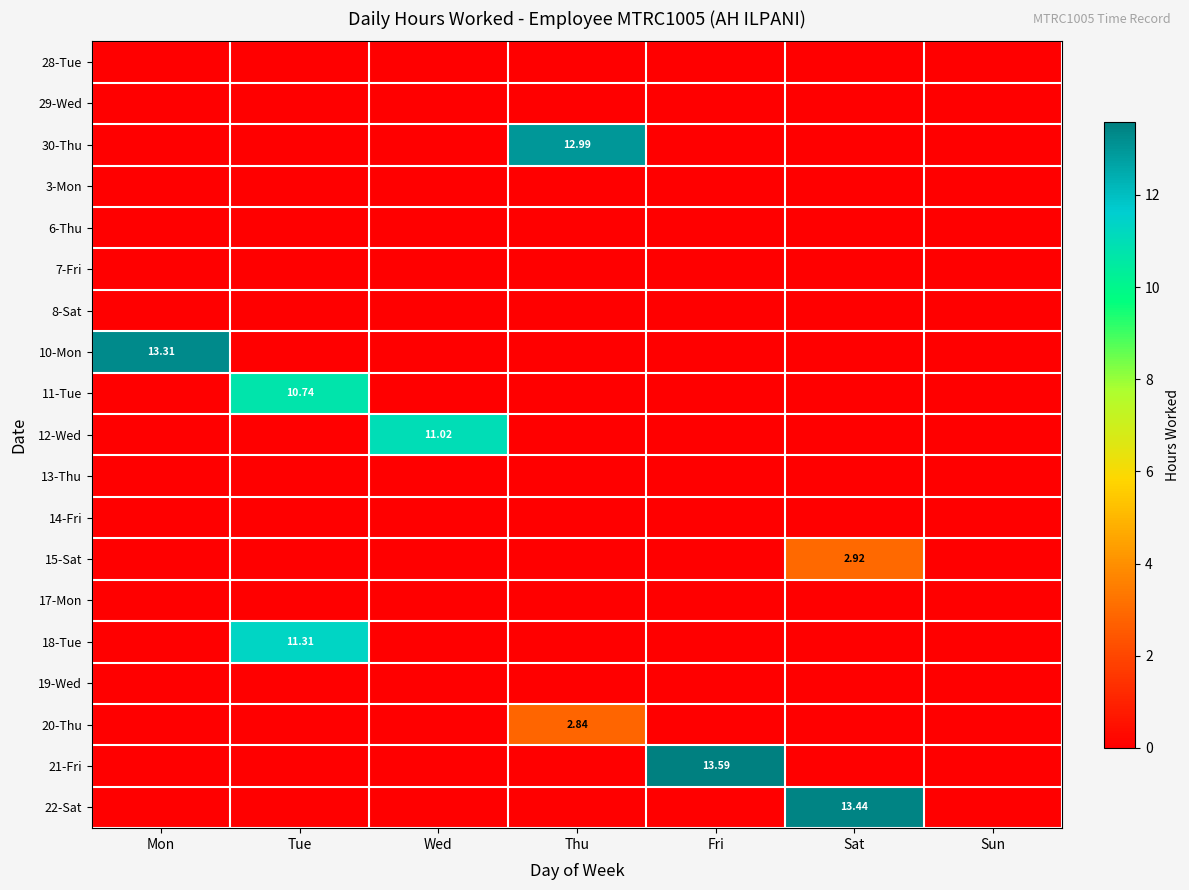

Which category has the highest value across all series?

Fri